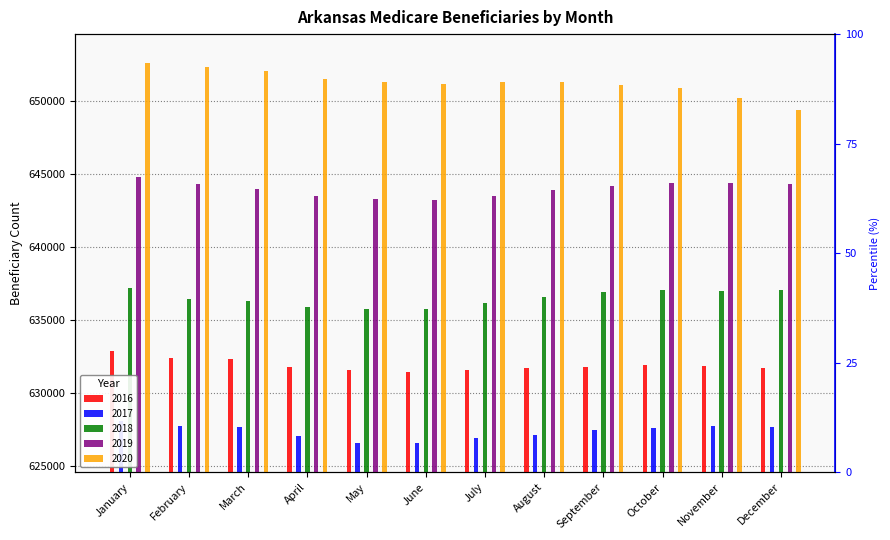

List the series in order of their peak value, highest first.

2020, 2019, 2018, 2016, 2017